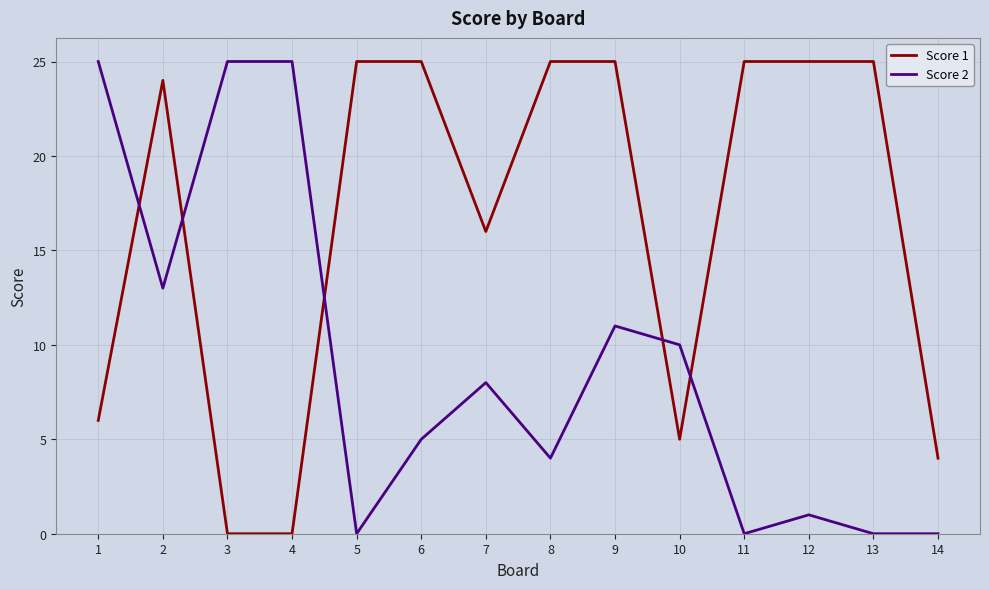

Between 1 and 3, which series saw the biggest shift?

Score 1